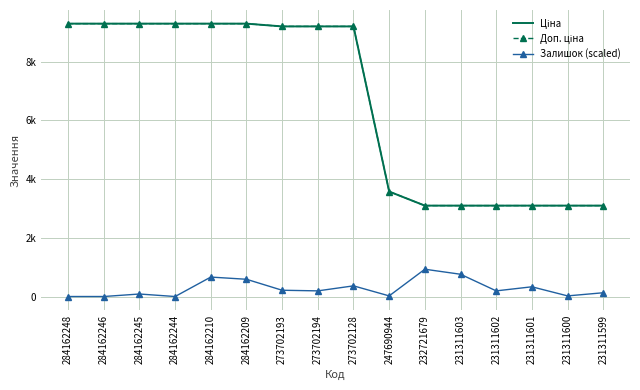

At which category is the sum across all series the highest?

284162210